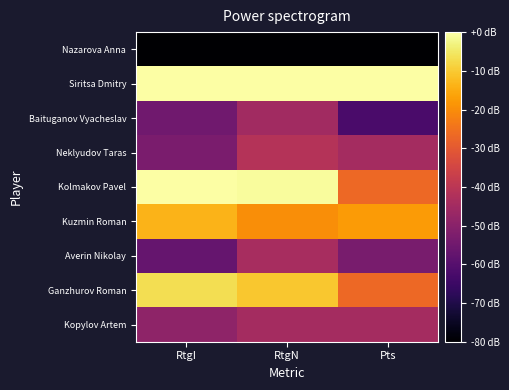

Which series has the largest total across all categories?

Siritsa Dmitry